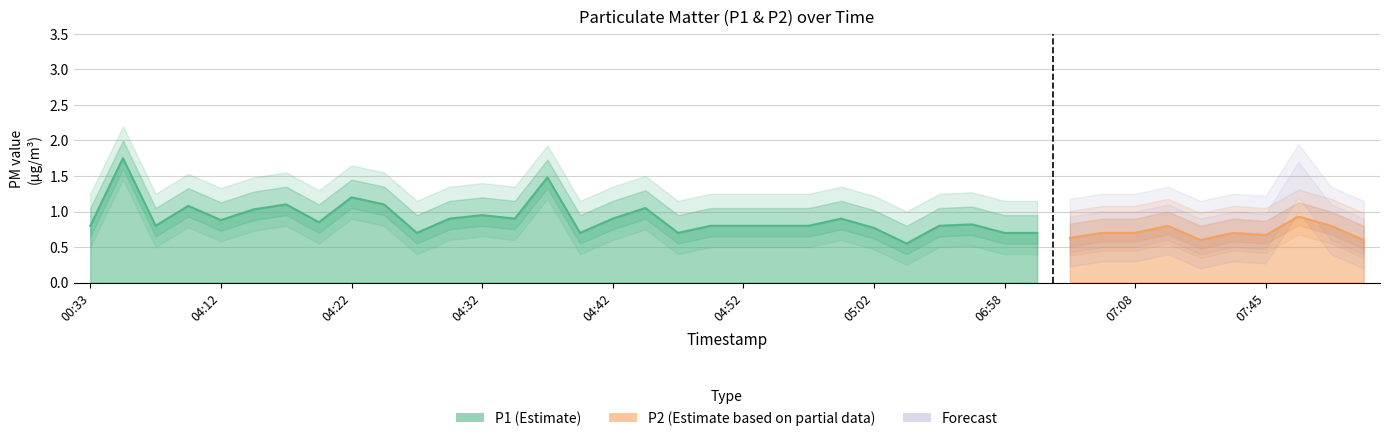

List the series in order of their peak value, lowest first.

P2, P1